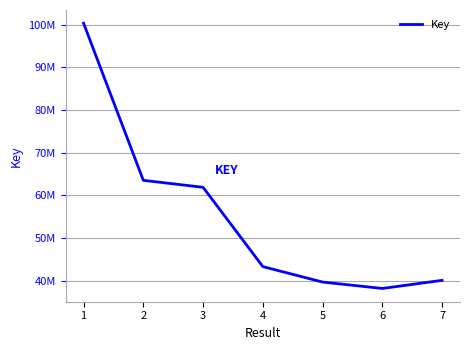

Is this an area chart (filled region under the line)?

No